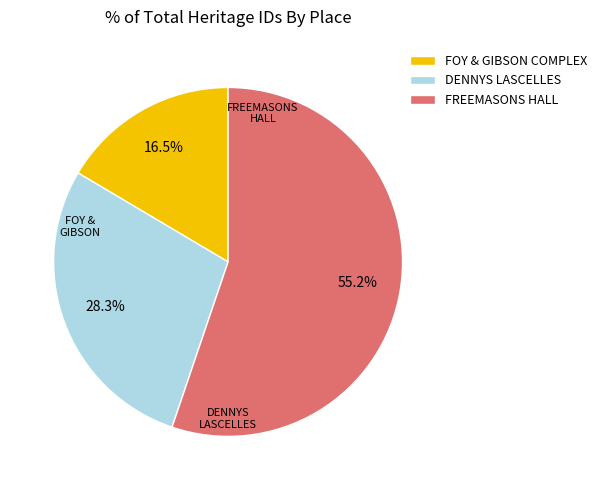

Rank the categories by value from lowest to highest.

FOY & GIBSON COMPLEX, DENNYS LASCELLES, FREEMASONS HALL